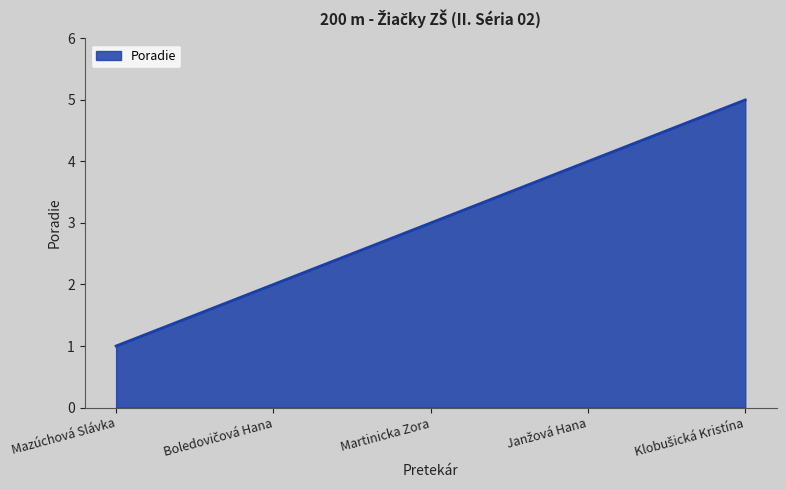

What position from the left is Mazúchová Slávka?

1